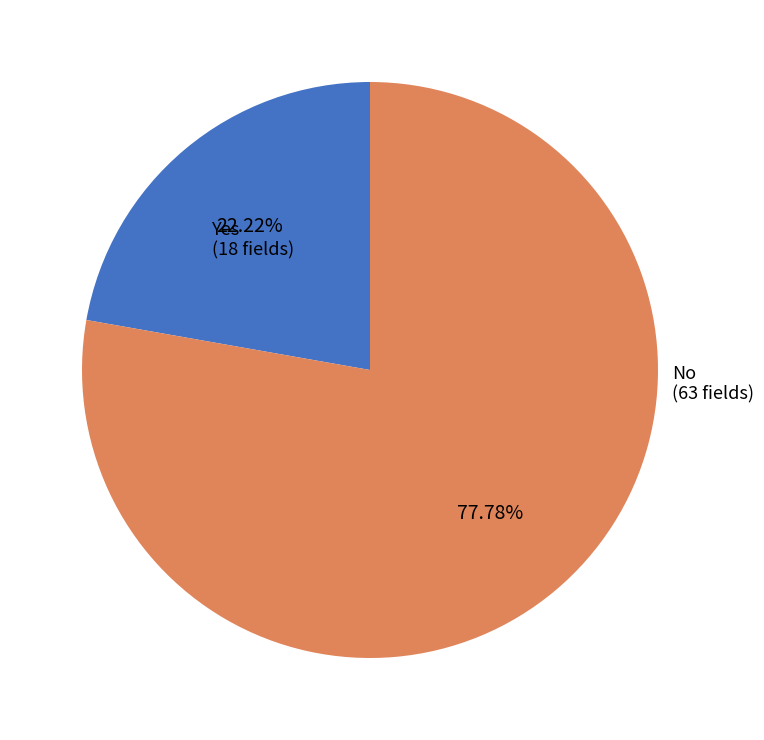

To the nearest percent, what portion does Yes represent?

22%